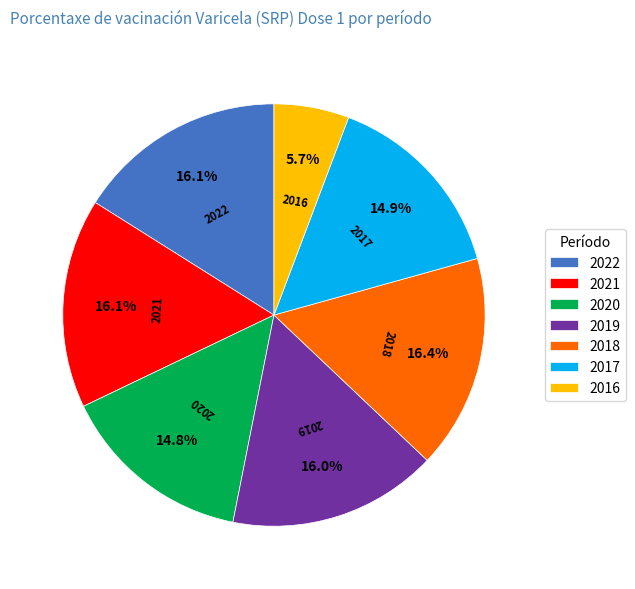

Is it true that 2021 is 25% of the pie?

False